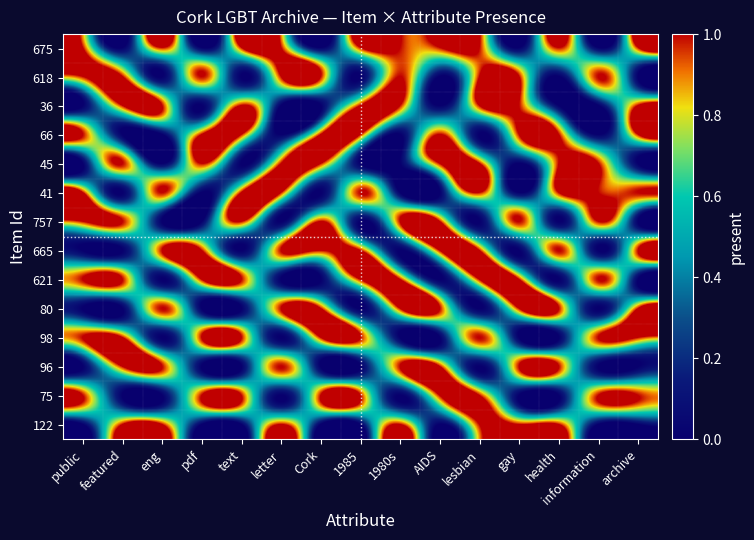

What is the total value across all series at letter?

8